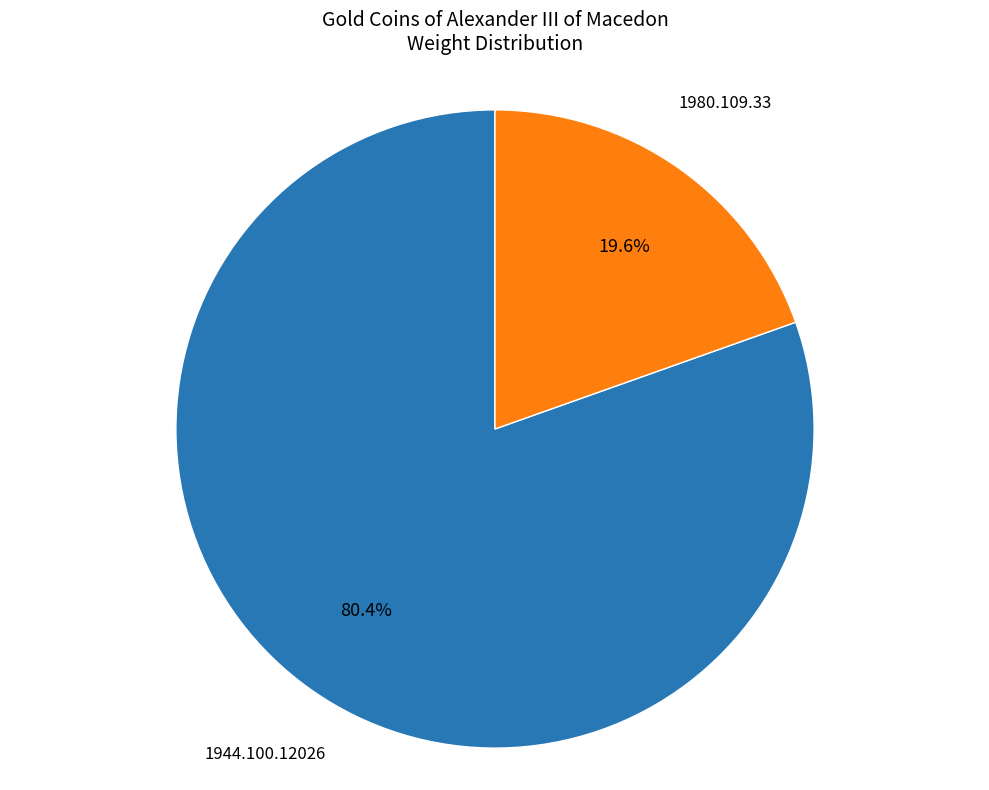

Does any single category account for the majority?

Yes